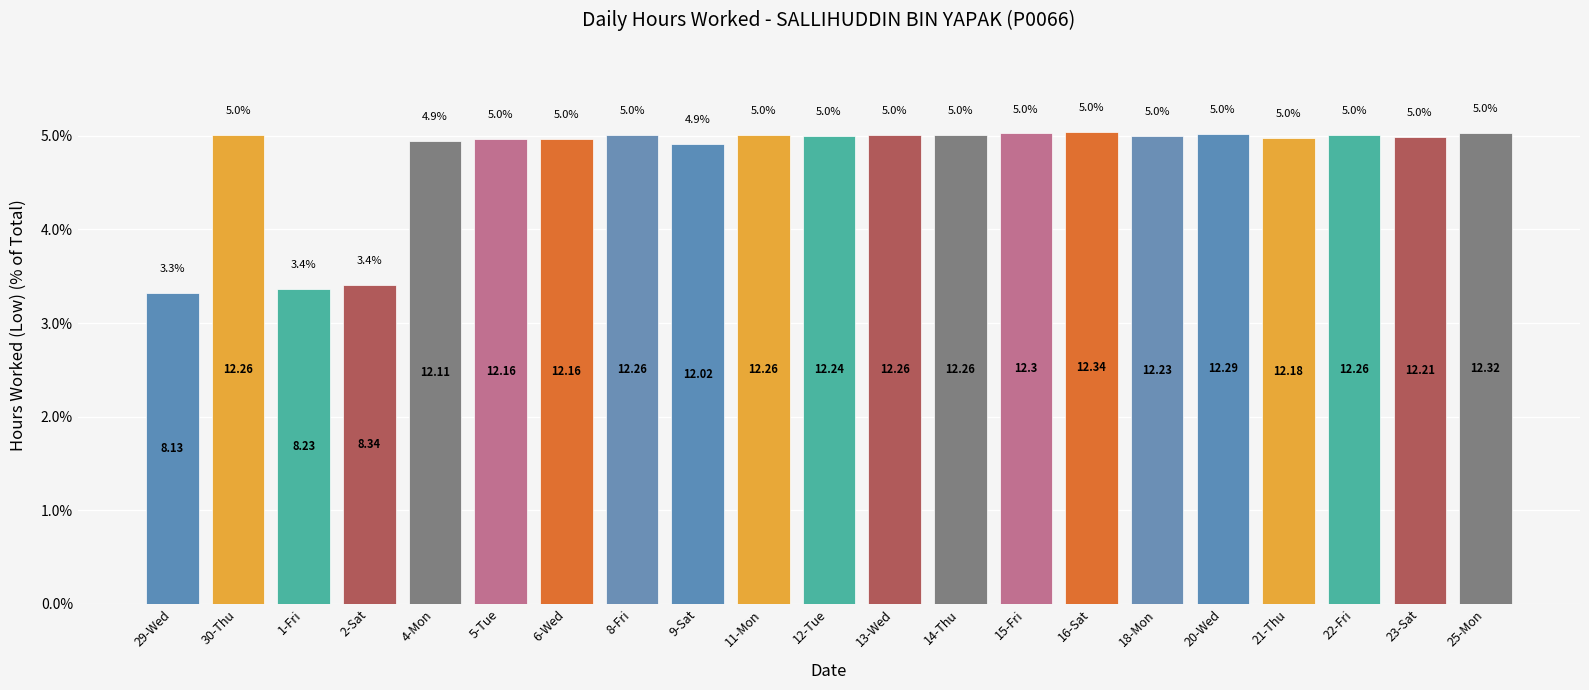

What is the average value?

4.8